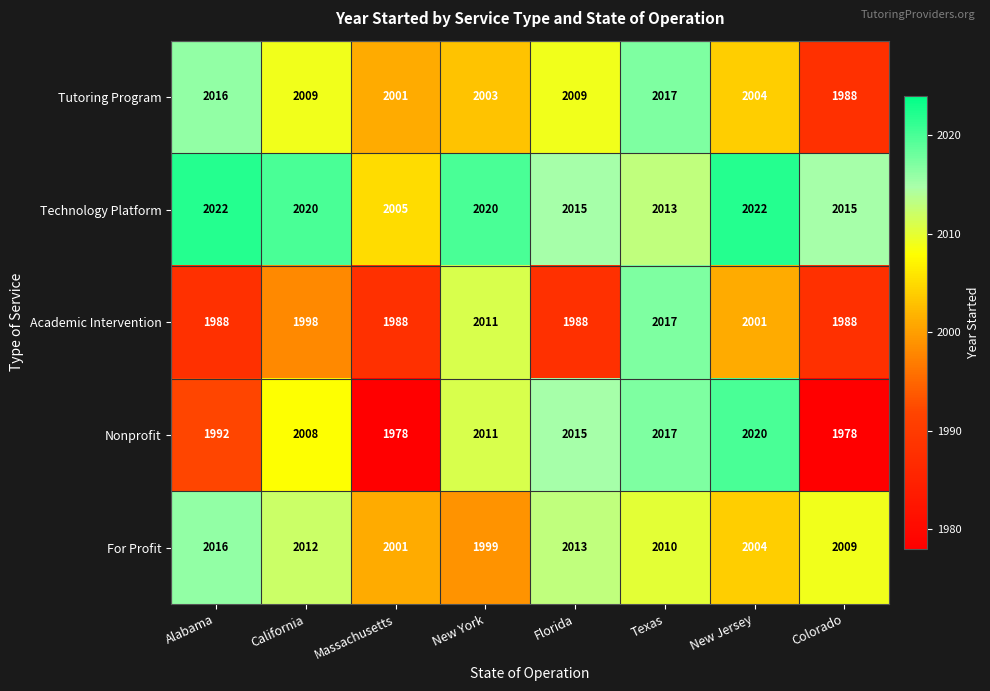

Rank the series at California from lowest to highest value.

Academic Intervention, Nonprofit, Tutoring Program, For Profit, Technology Platform